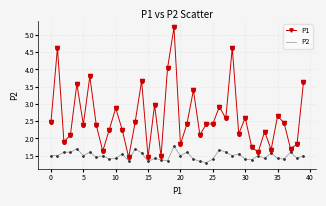

True or false: P2 and P1 intersect in this chart.

False